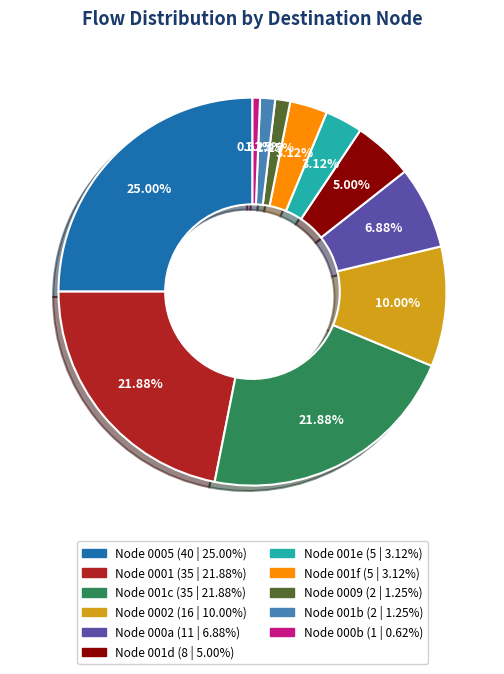

Is there any slice that represents more than half of the pie?

No